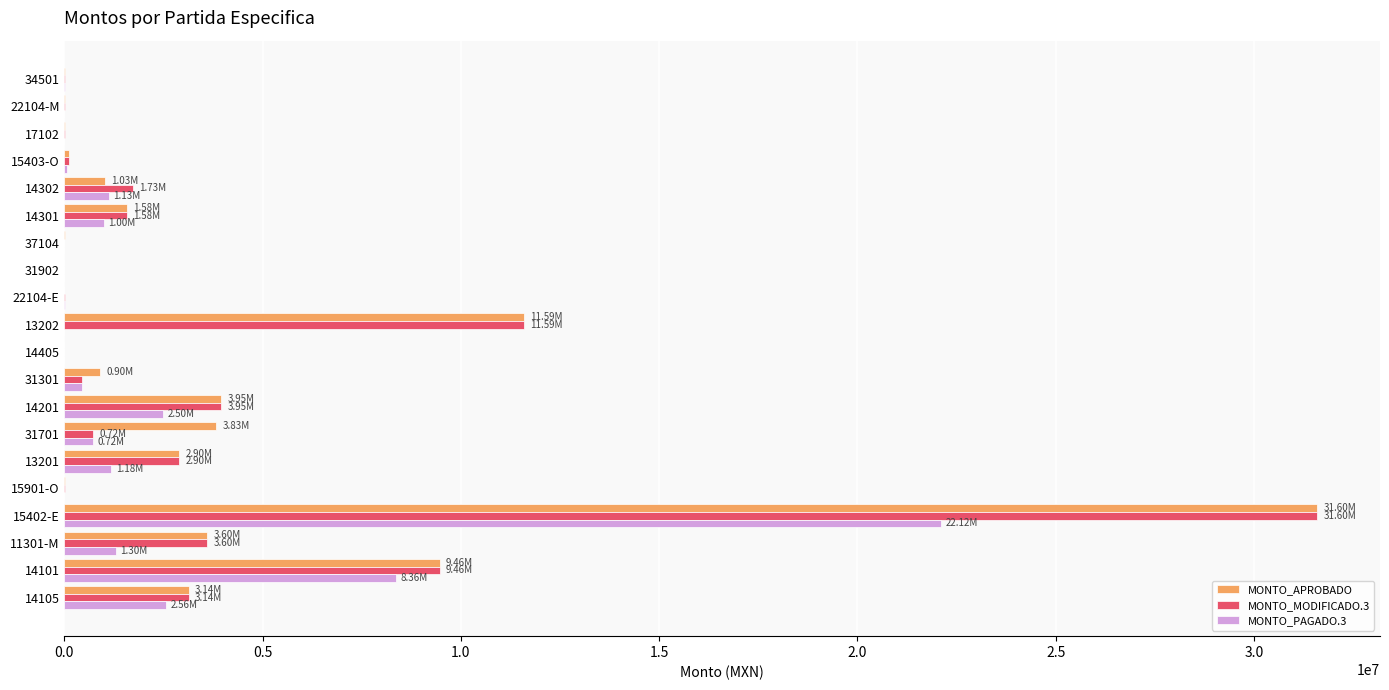

What is the sum of all MONTO_MODIFICADO.3 values?

70904025.2